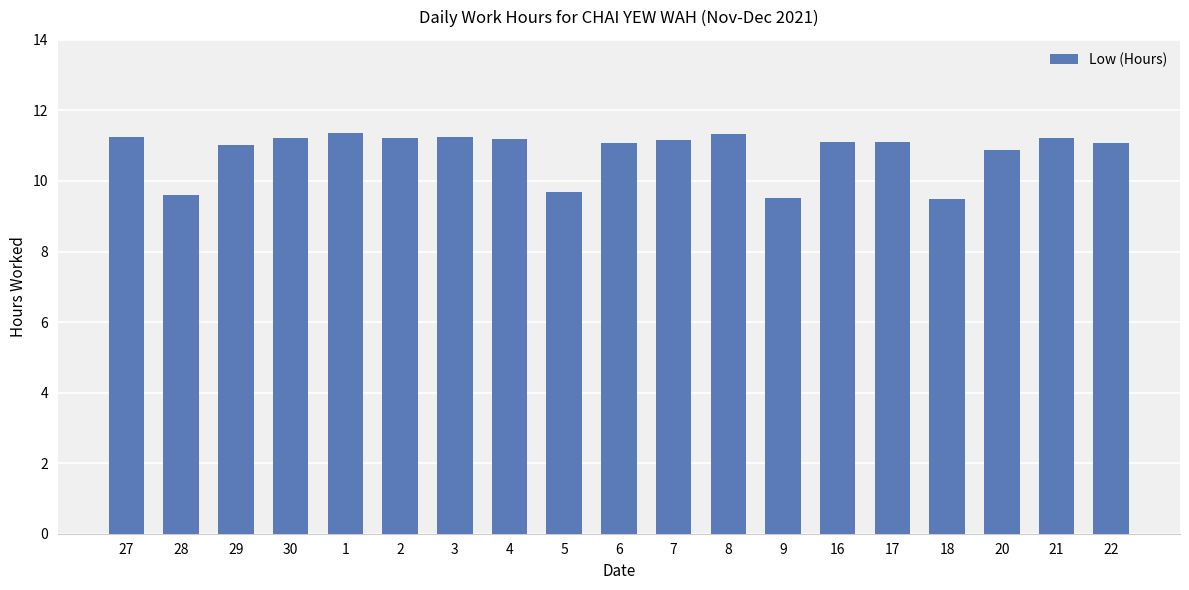

What is the change in value from 29 to 1?

+0.3